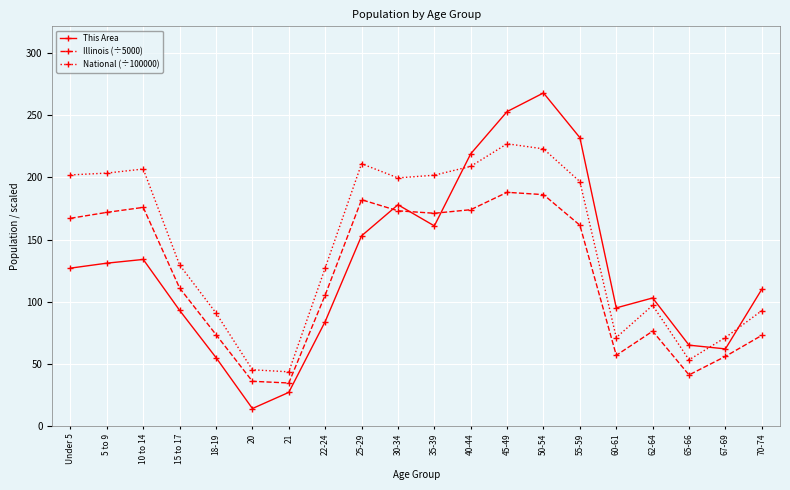

Does the chart have visible grid lines?

Yes